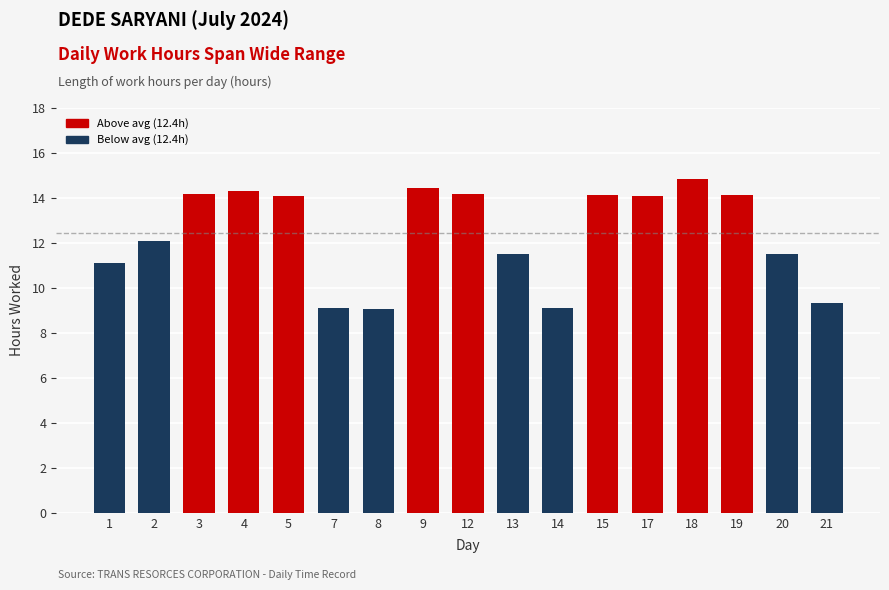

What is the value of the 3rd bar from the left?

14.2